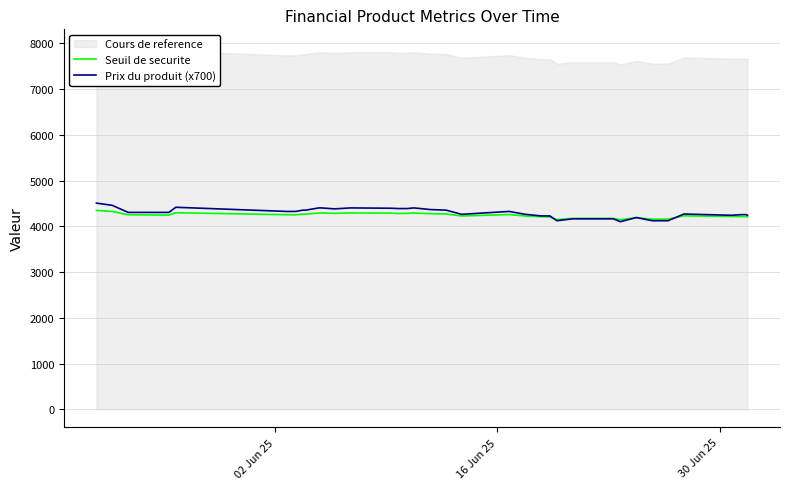

What is the lowest value of the Prix du produit (x700) series?

4102.0